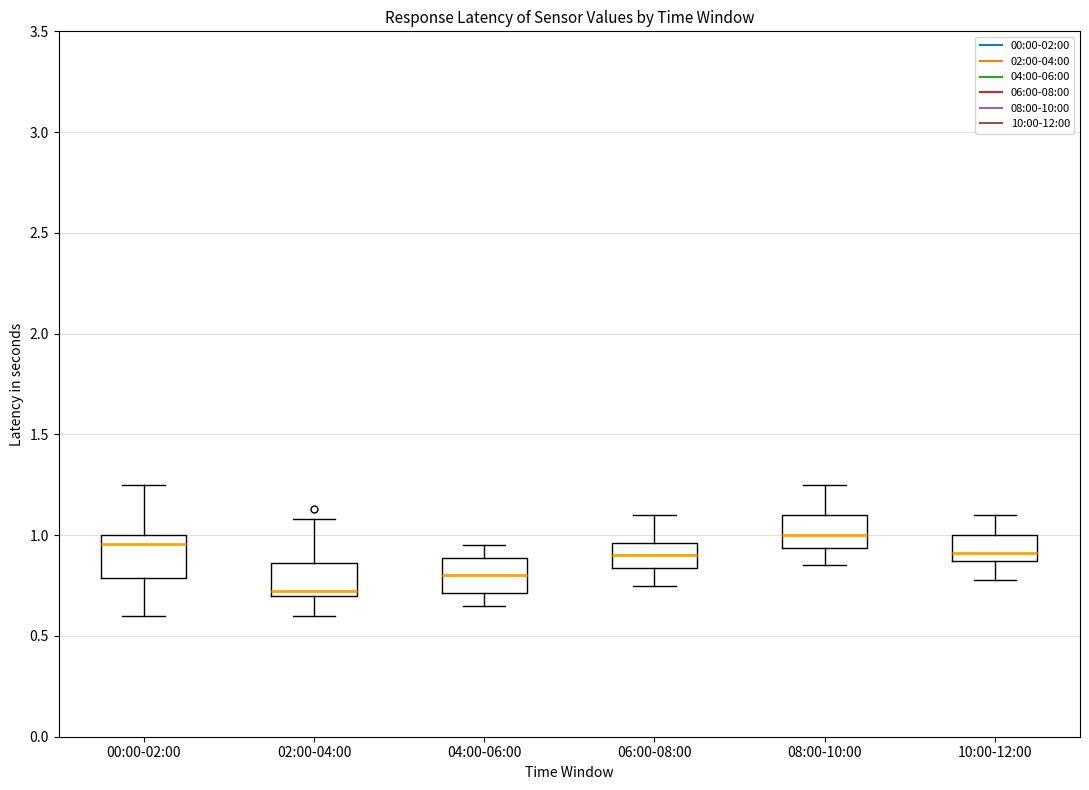

Where does the lower whisker of the box for 06:00-08:00 end on the y-axis? The values are not printed on the chart, so give them approximately, as read against the axis.

0.75